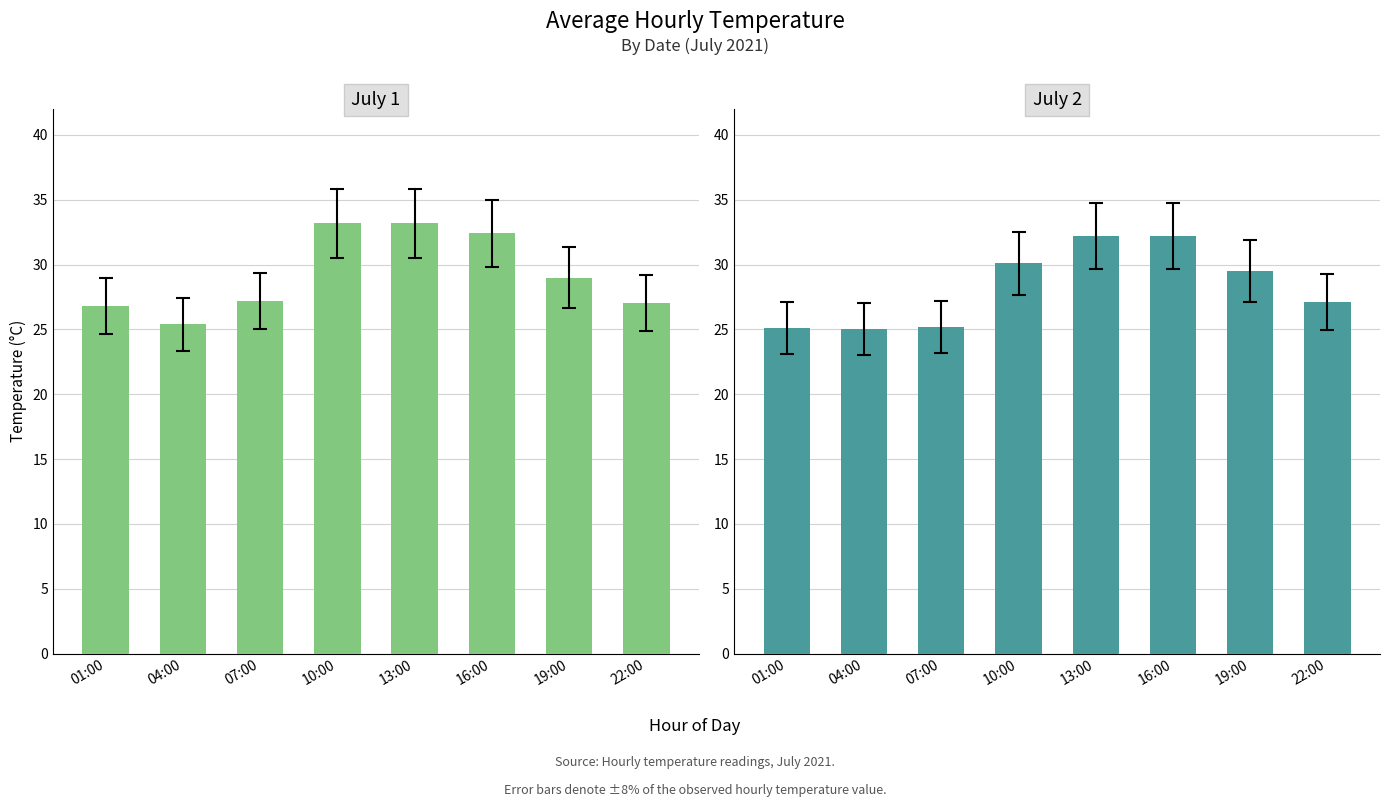

How many data points does each series have?

8